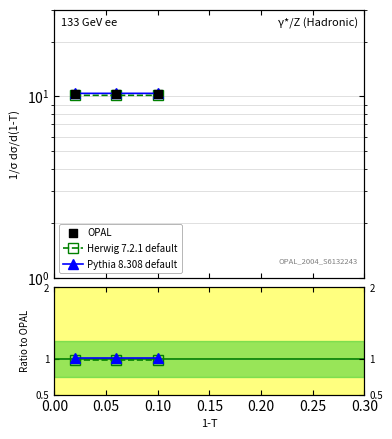

Which series reaches the minimum Y coordinate?

Herwig 7.2.1 default